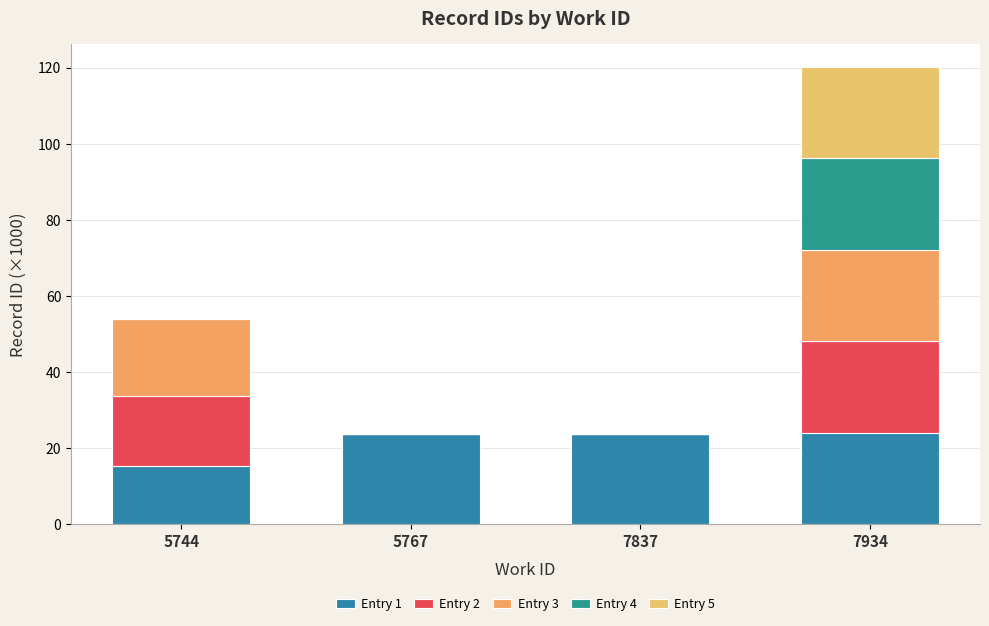

What are all the series names shown in the legend?

Entry 1, Entry 2, Entry 3, Entry 4, Entry 5